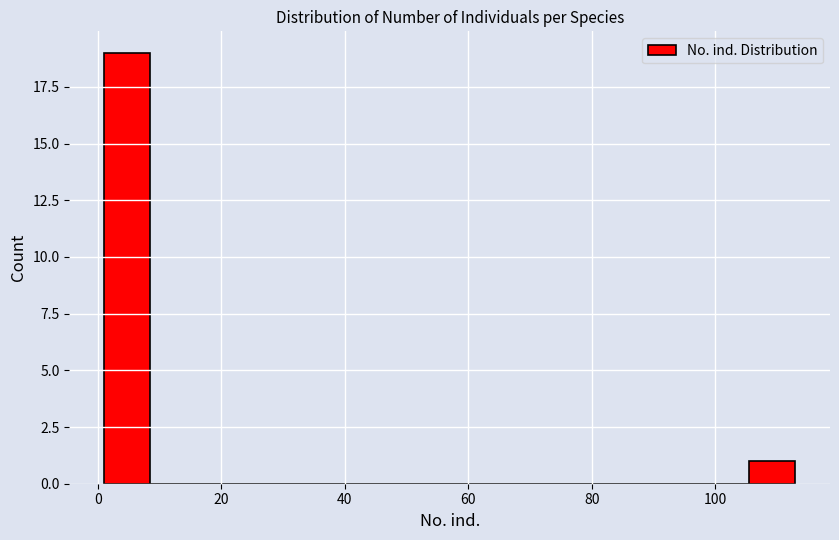

Around what value on the x-axis is the tallest bar? Give the approximate position of its centre, as read against the axis.

4